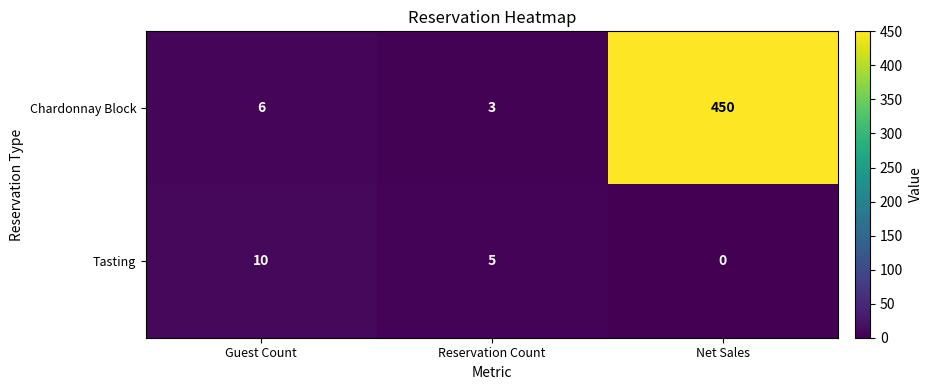

At which category does the chart reach its peak across all series?

Net Sales